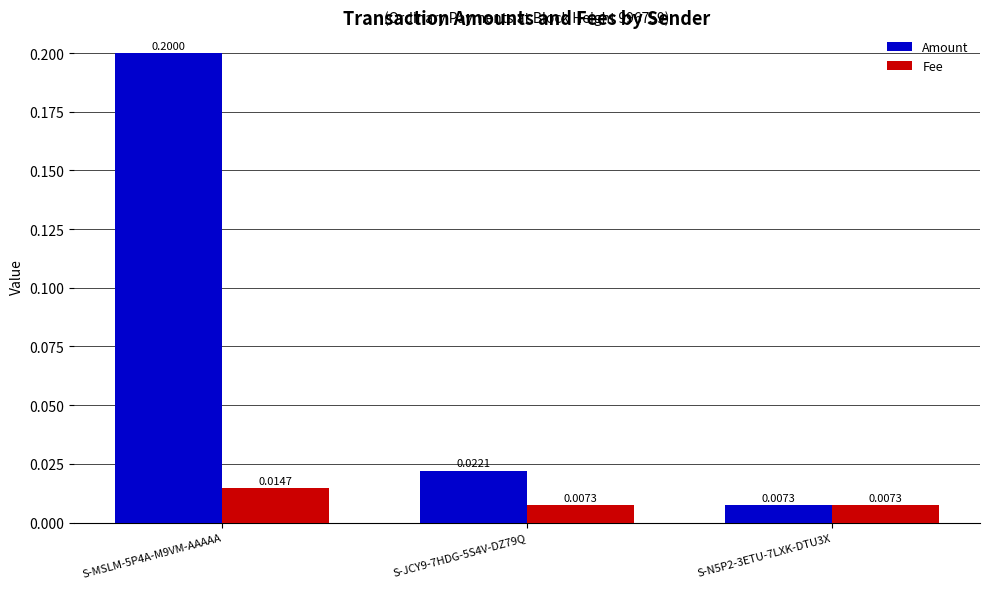

At how many categories does at least one series exceed 0?

3